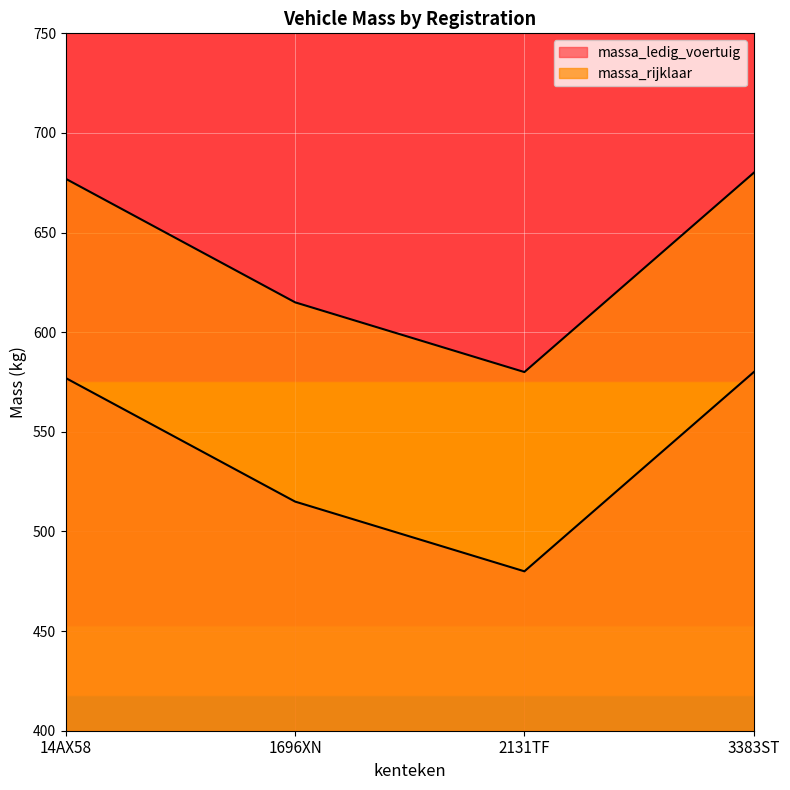

Between 2131TF and 14AX58, which is larger?

14AX58